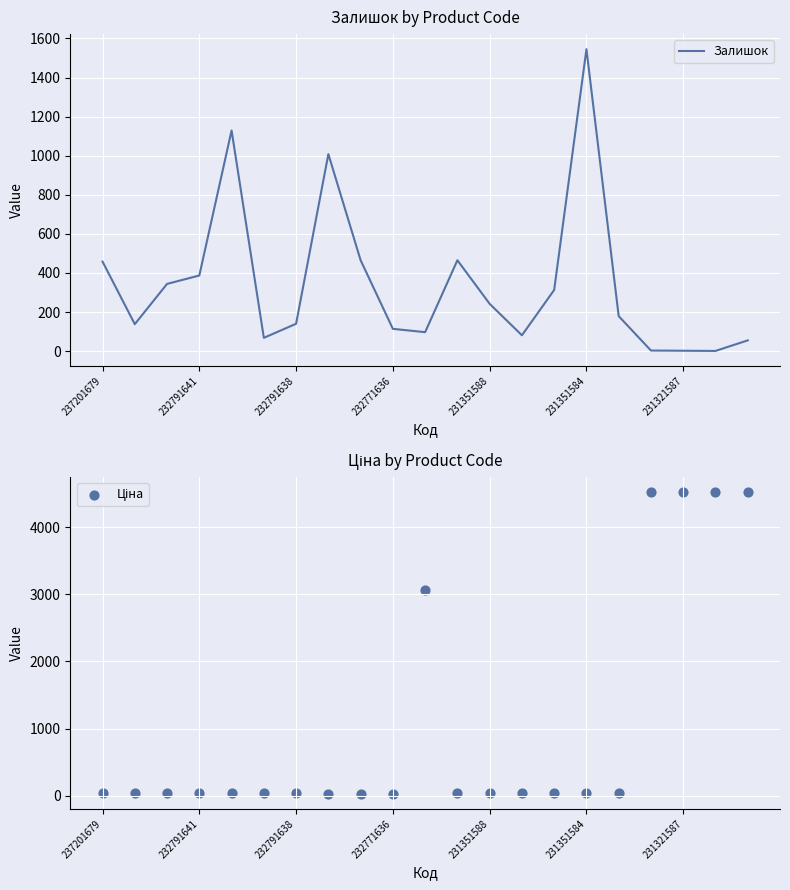

Which series has the largest total across all categories?

Ціна